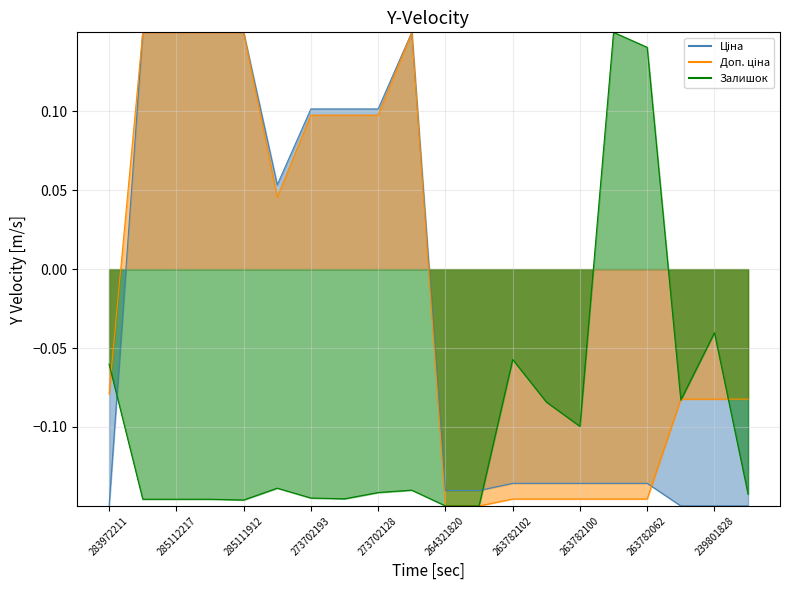

Where is the first local maximum for Залишок?

284392211